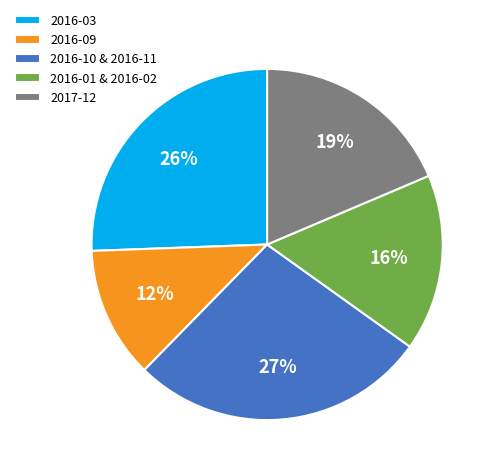

To the nearest percent, what portion does 2016-10 & 2016-11 represent?

27%